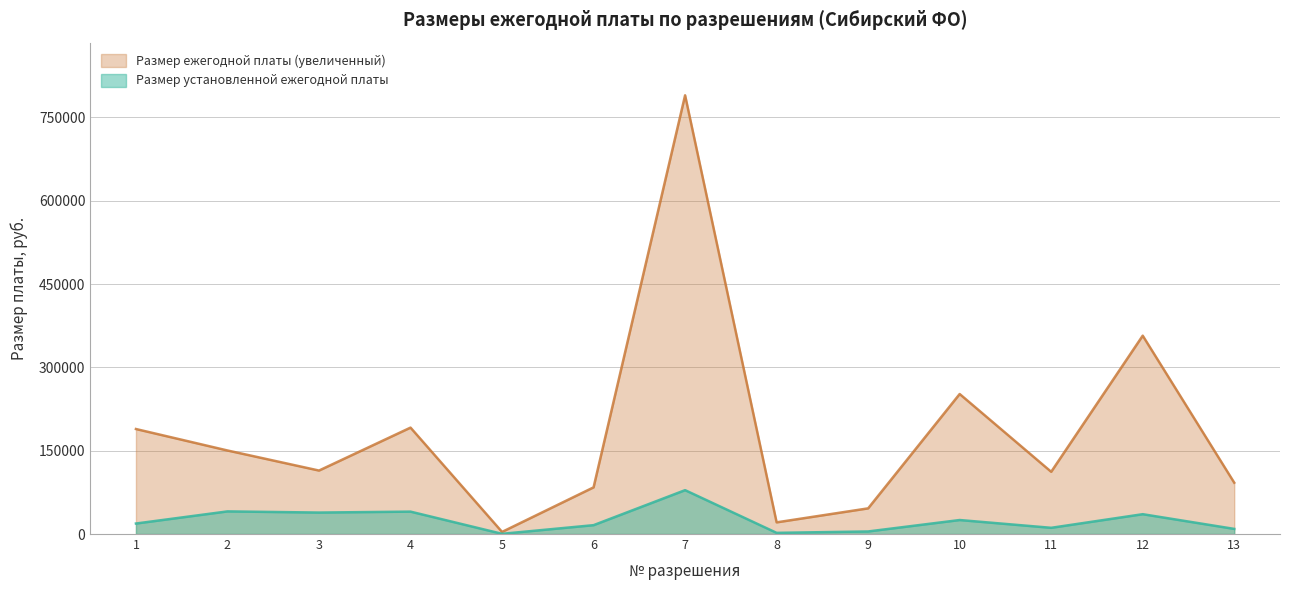

Between 8 and 12, which series saw the biggest shift?

Размер ежегодной платы (увеличенный)